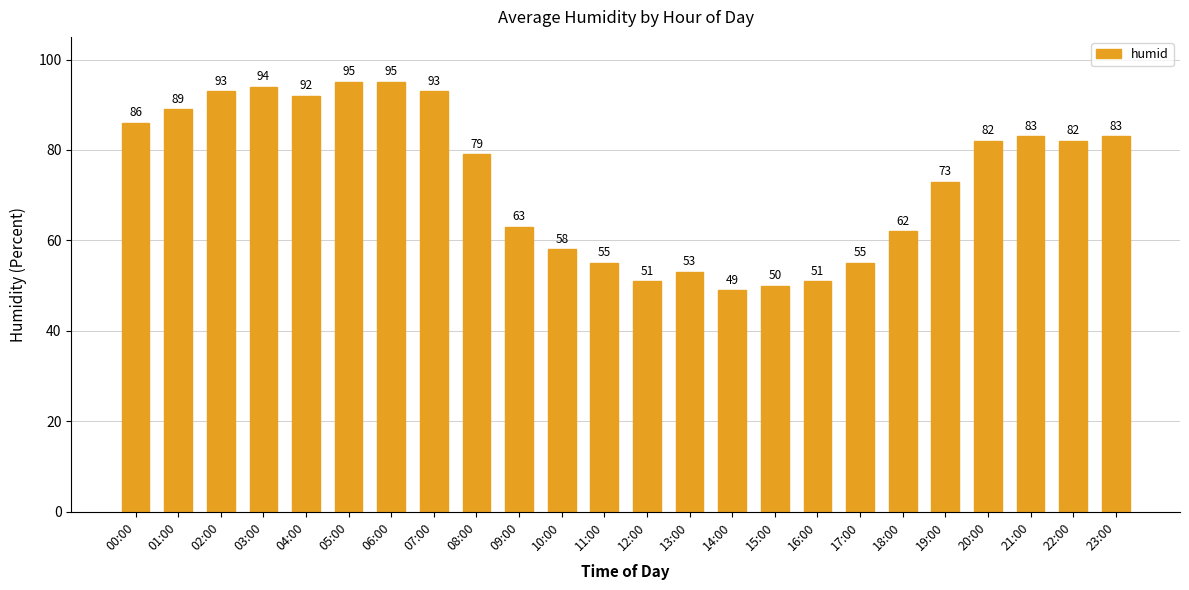

Read the value at 17:00, to the nearest 5.

55